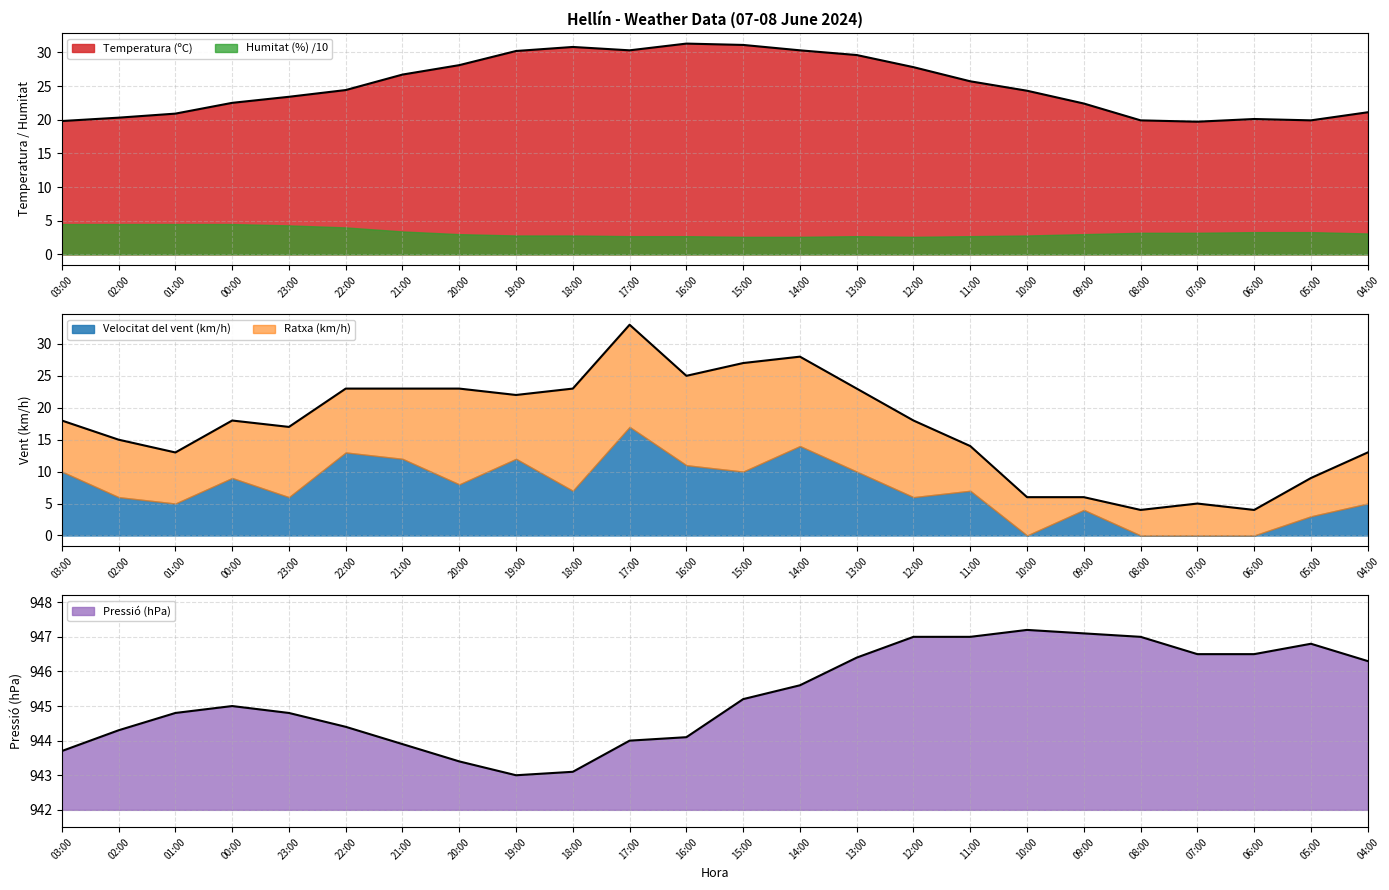

Is the value of Ratxa (km/h) at 23:00 greater than the value of Pressió (hPa) at 23:00?

No